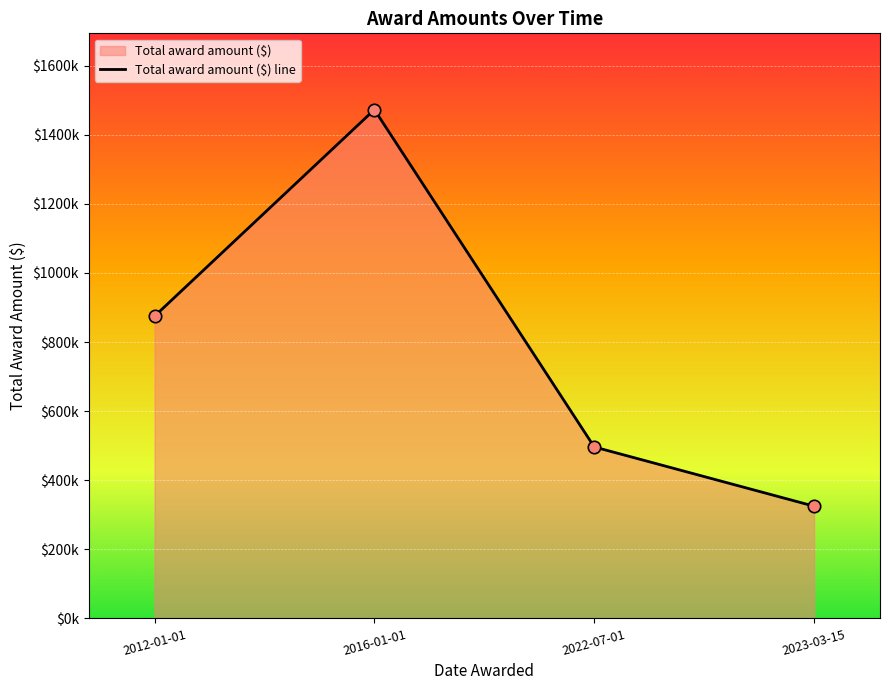

Which has a higher value, 2022-07-01 or 2012-01-01?

2012-01-01